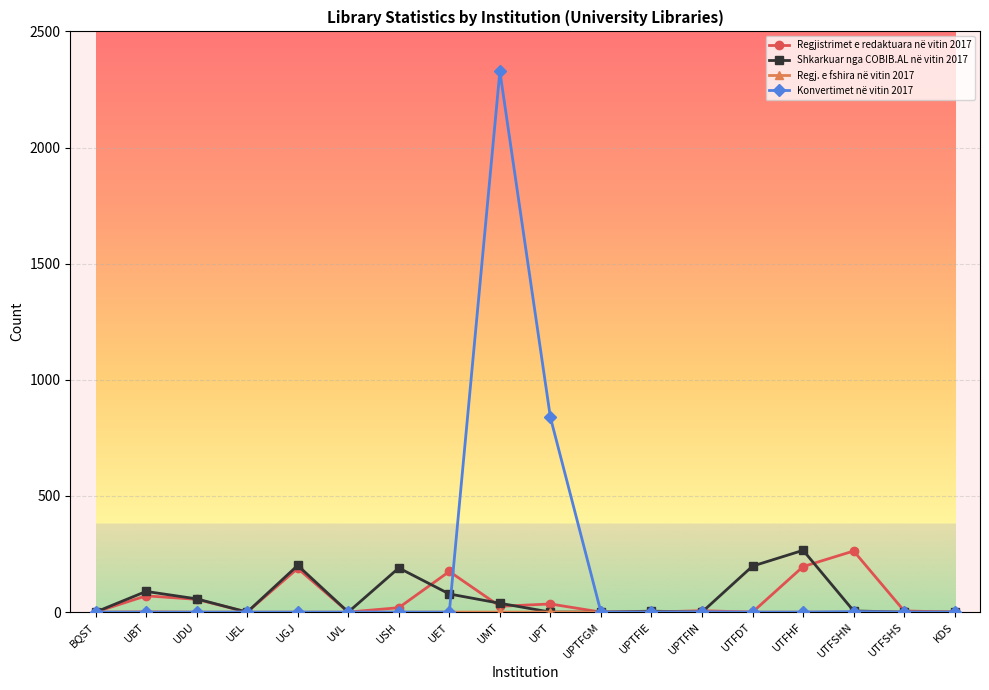

The value of Konvertimet në vitin 2017 at UPT is 1108. True or false?

False